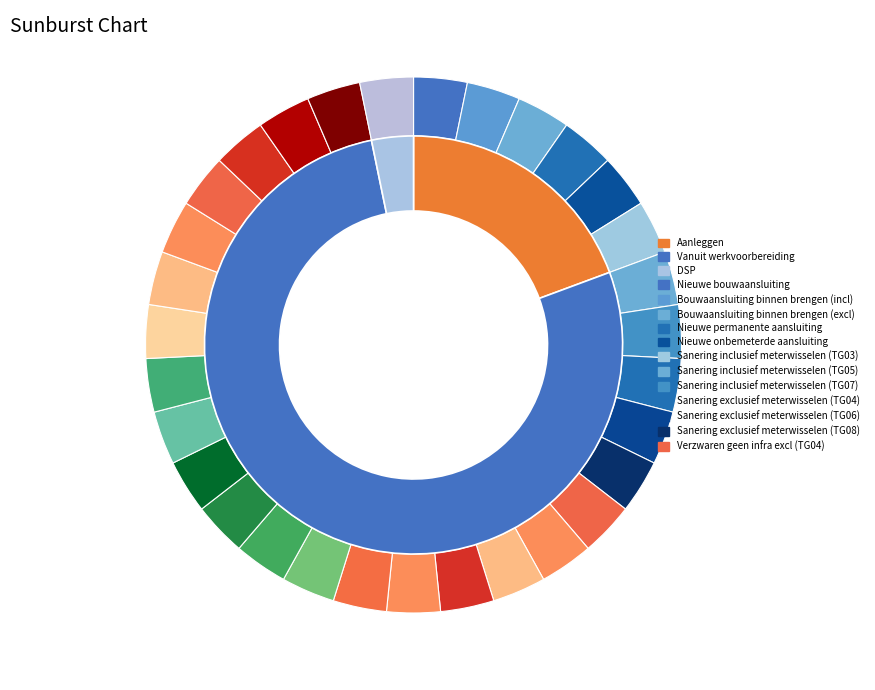

Which category has the smallest portion of the pie?

DSP